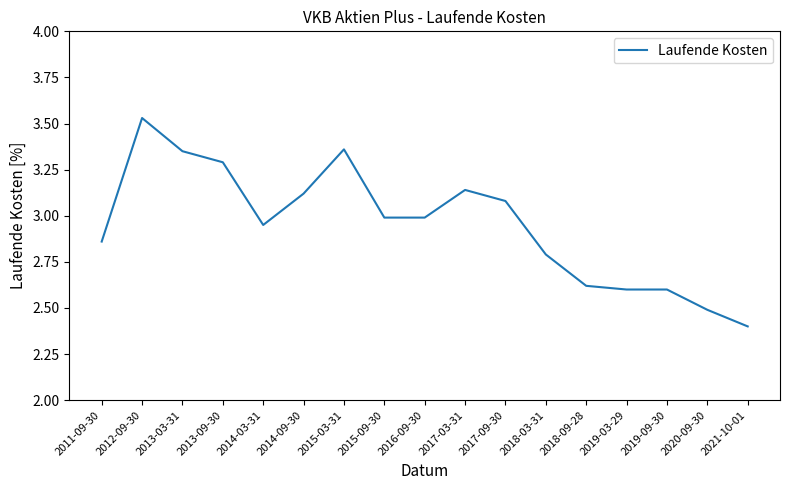

Approximately how many times larger is the value at 2015-09-30 compared to 2013-09-30?

0.9